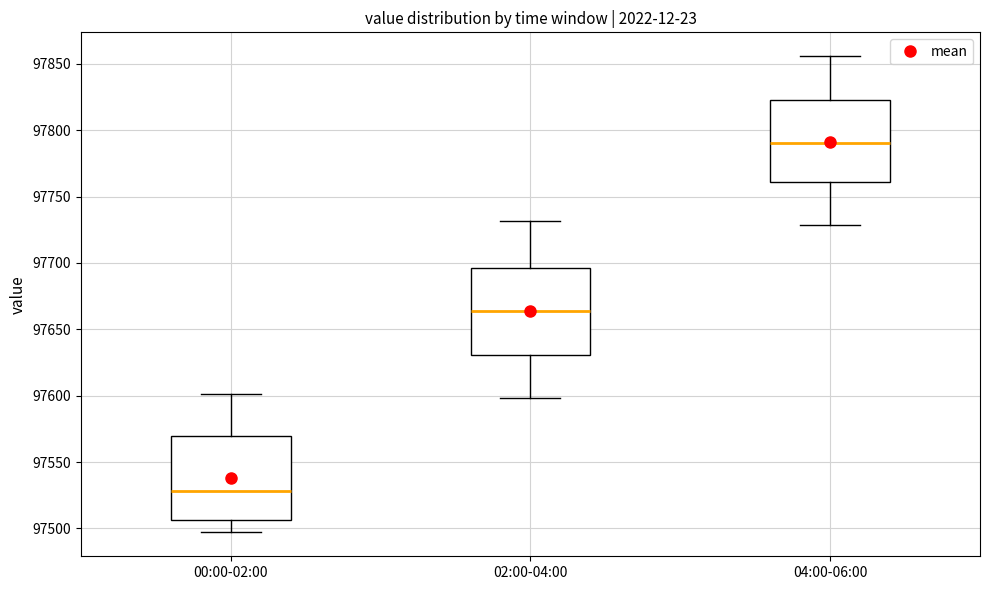

Which box's median line is the highest?

04:00-06:00